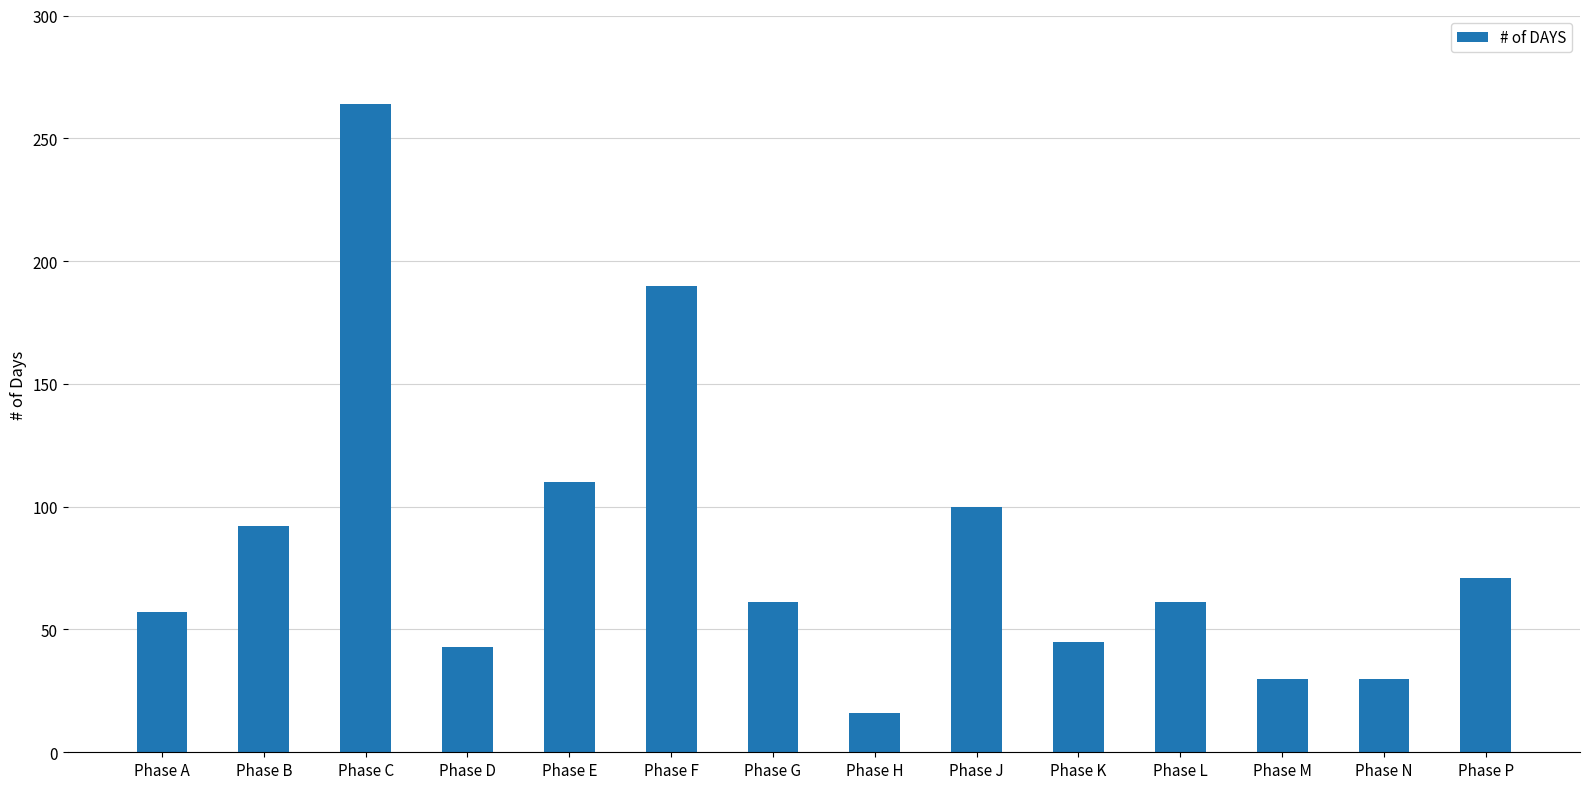

What is the difference between the maximum and minimum values?

248